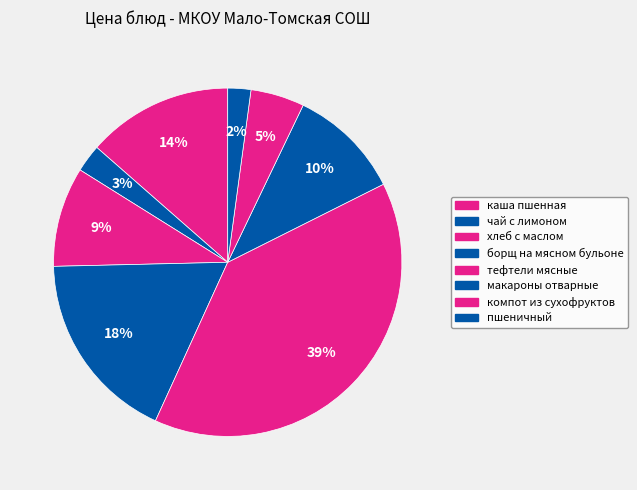

The пшеничный slice represents 1% of the pie. True or false?

False